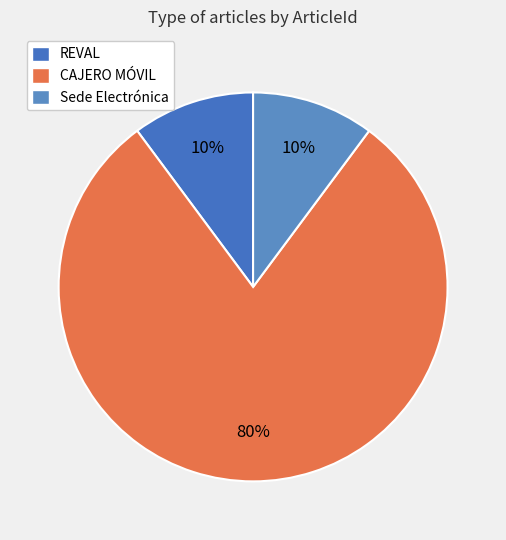

Does Sede Electrónica account for over 50% of the chart?

No